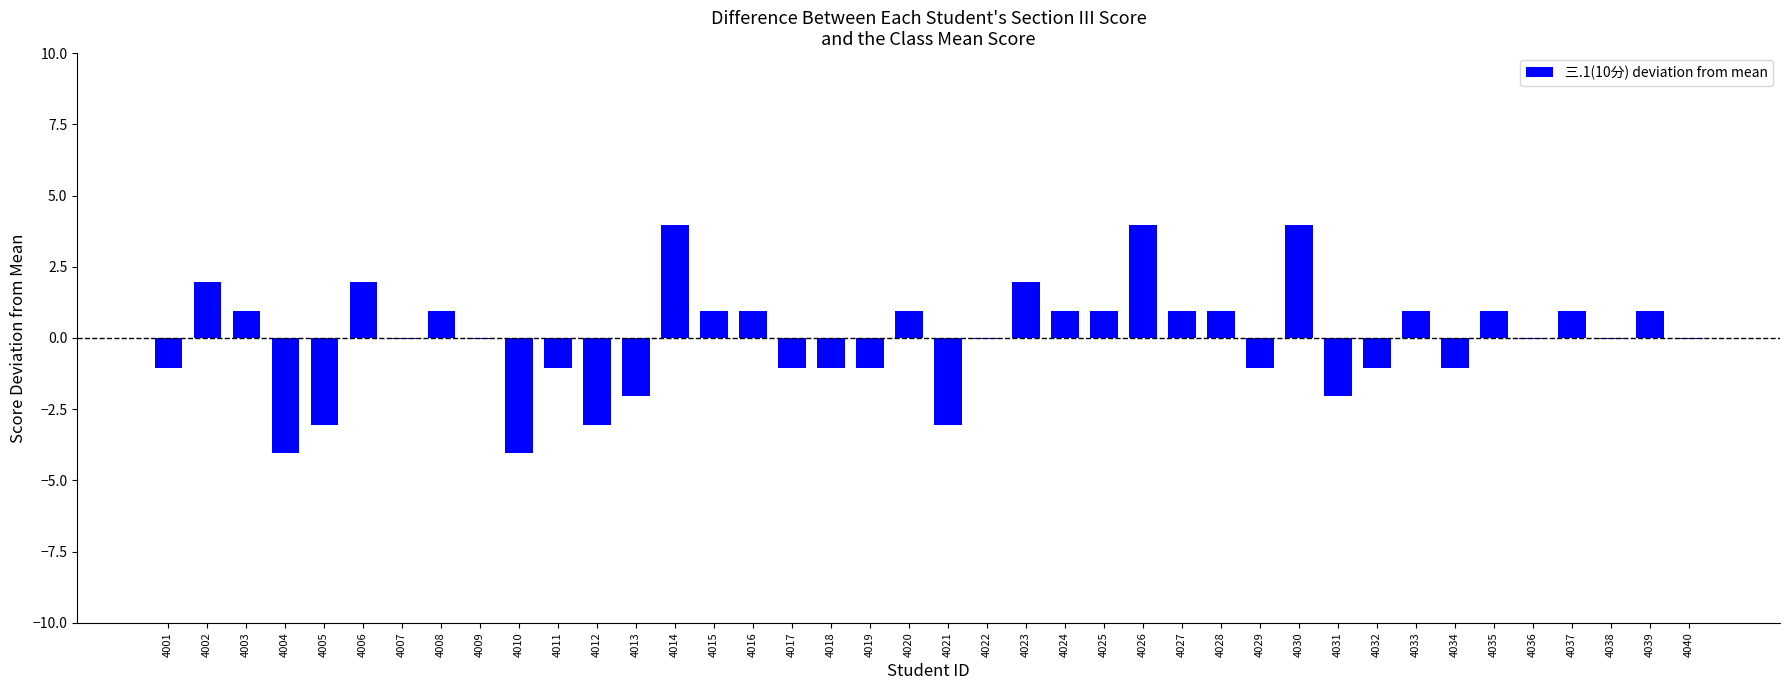

What is the greatest value displayed?

4.0